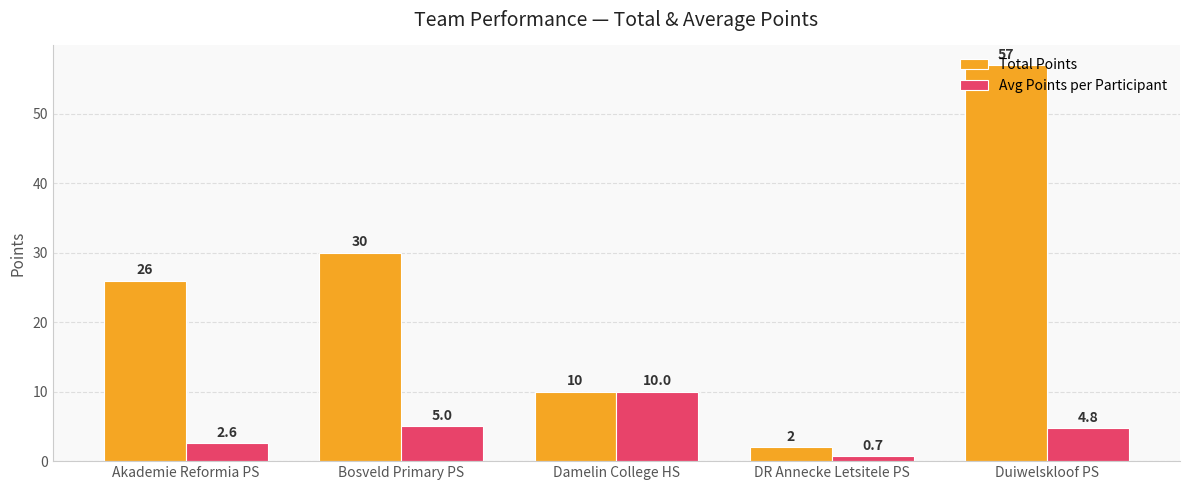

Count the number of data series in this chart.

2